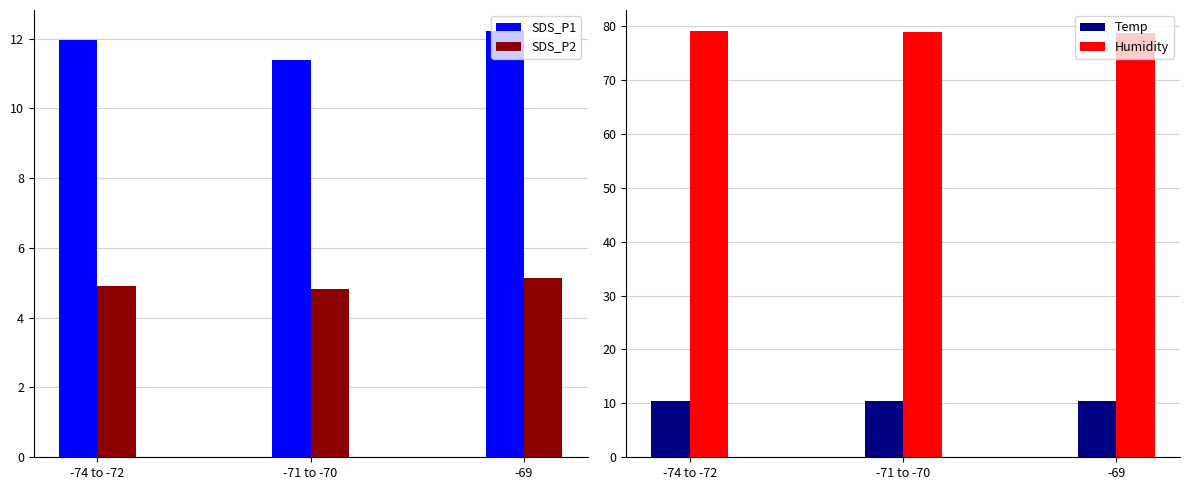

Which series has the widest spread of values?

SDS_P1